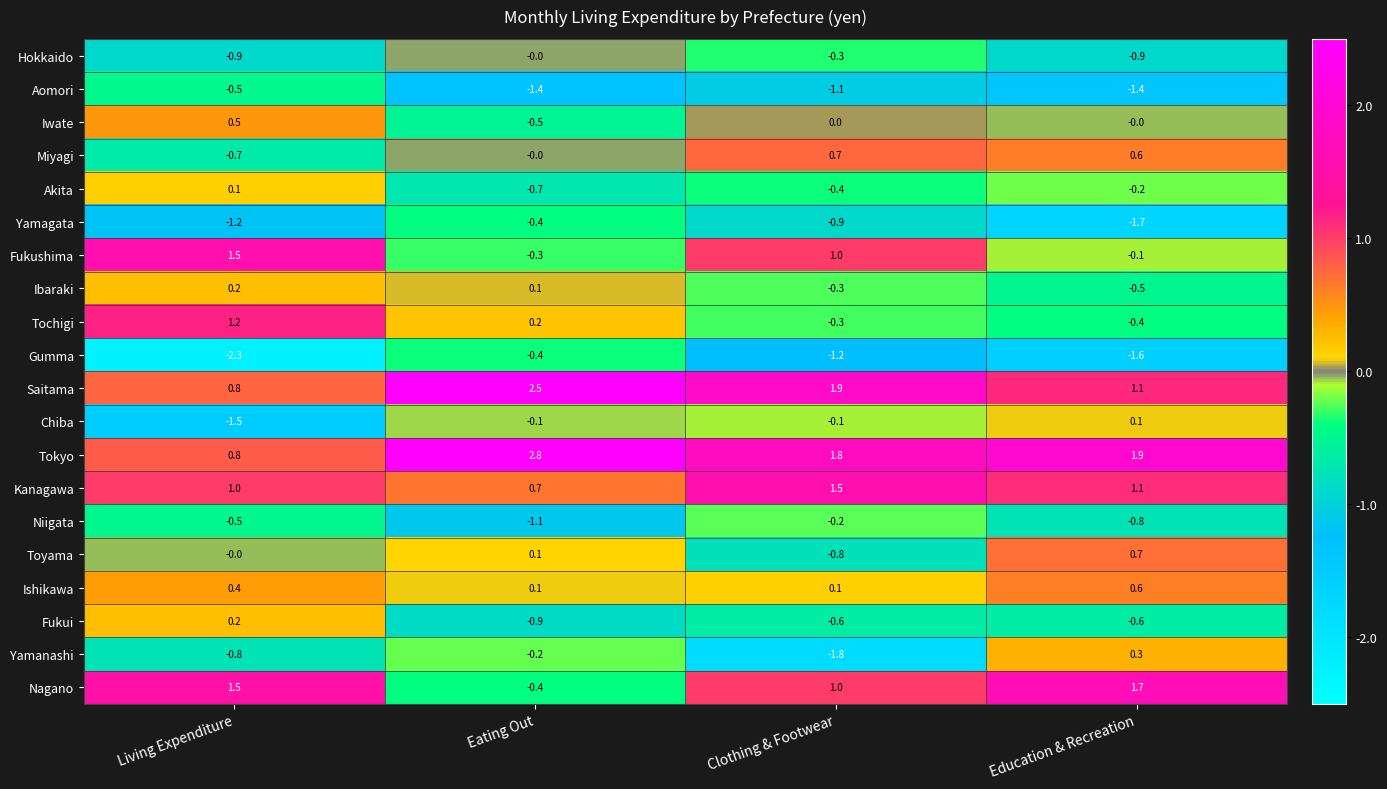

How many values in the Chiba series exceed 0?

1